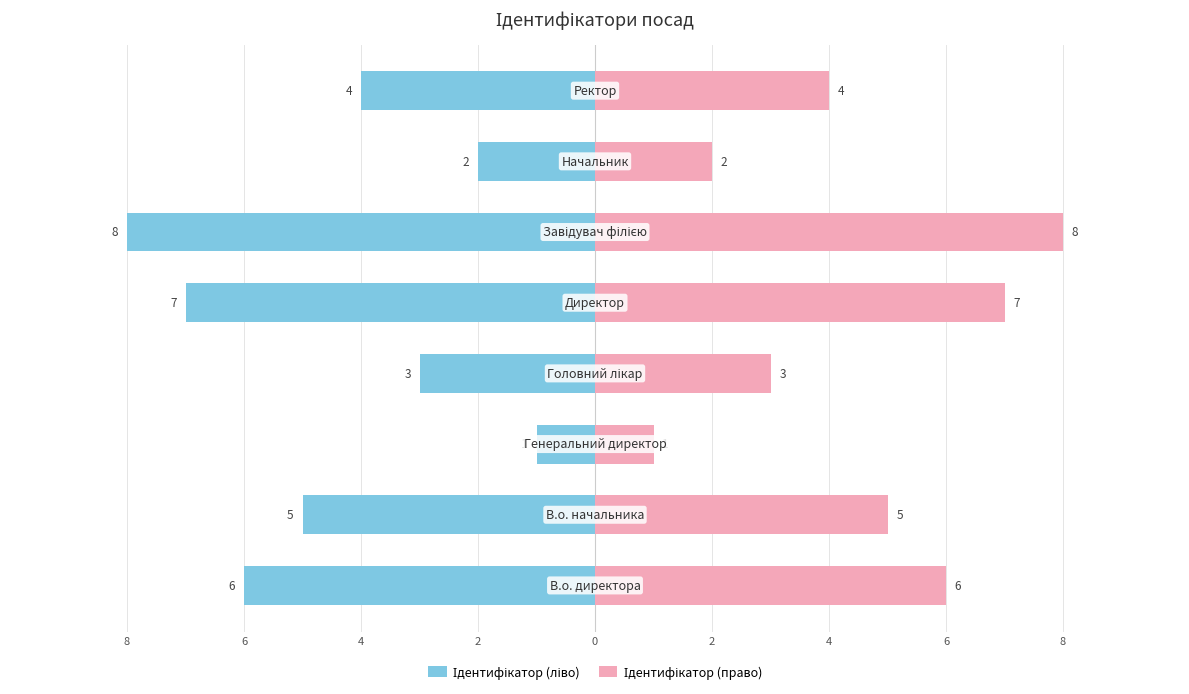

How many categories are shown in the chart?

8